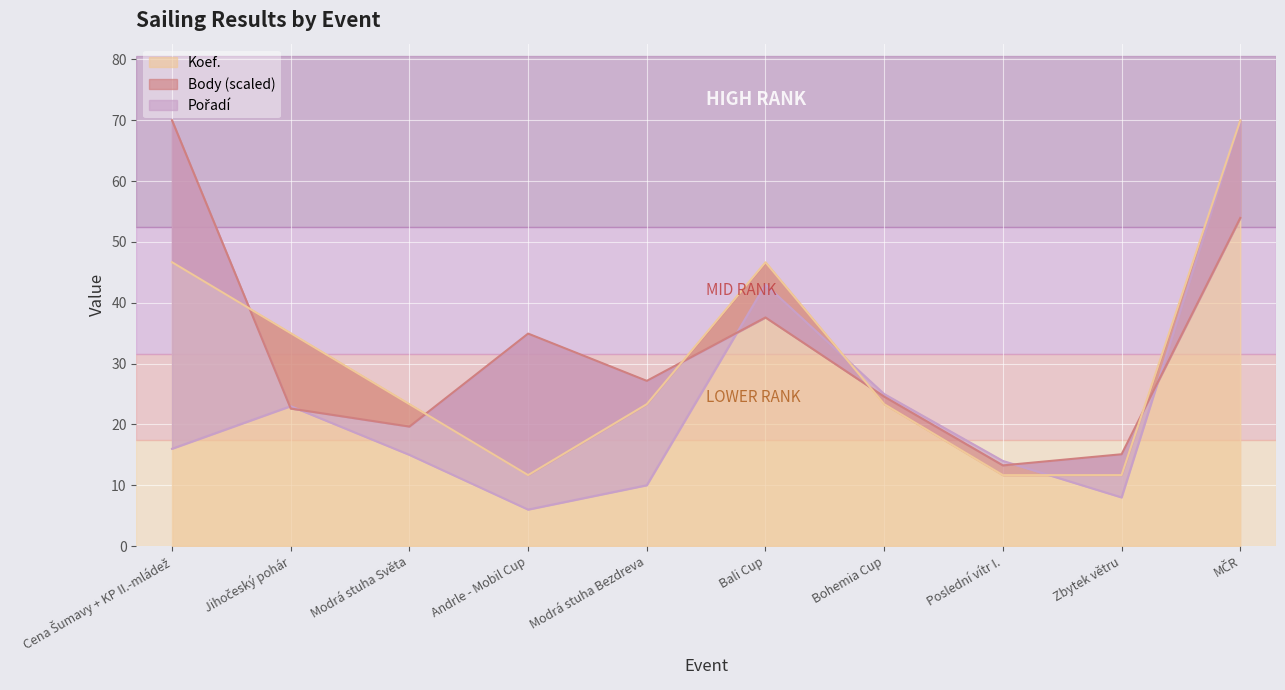

What is the label of the 8th point from the right?

Modrá stuha Světa